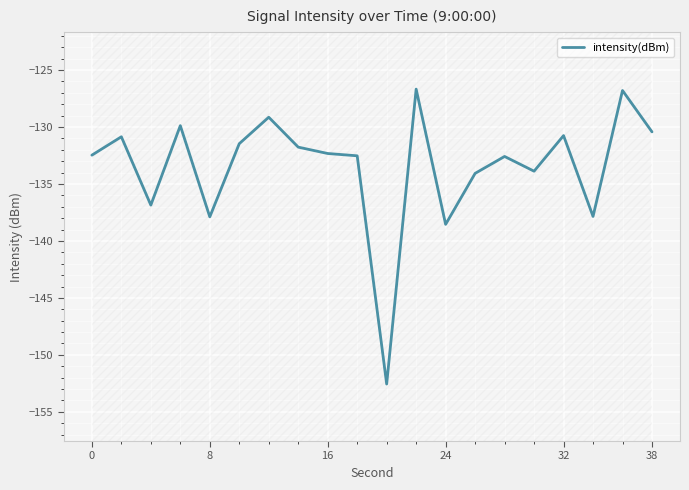

What is the average value?

-133.5